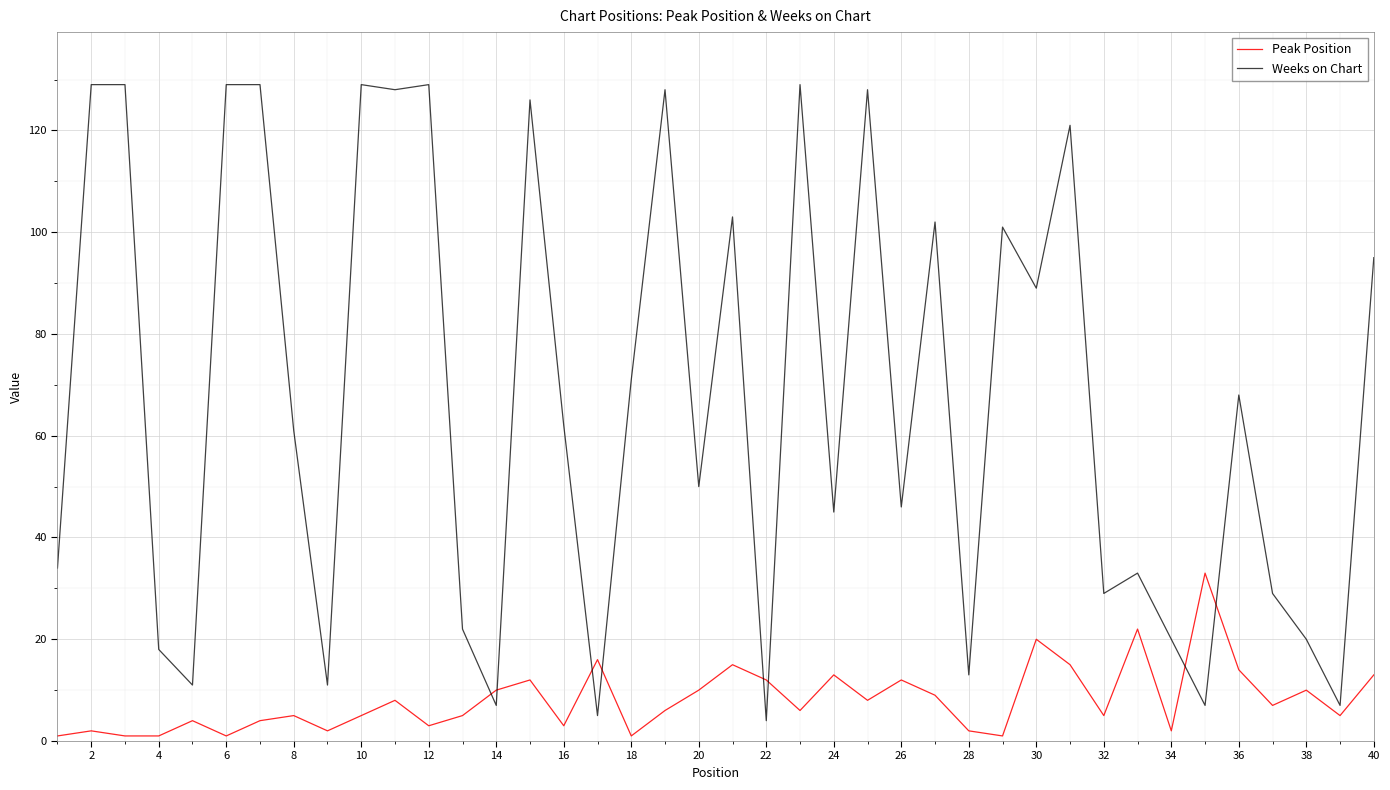

Which series has the largest total across all categories?

Weeks on Chart